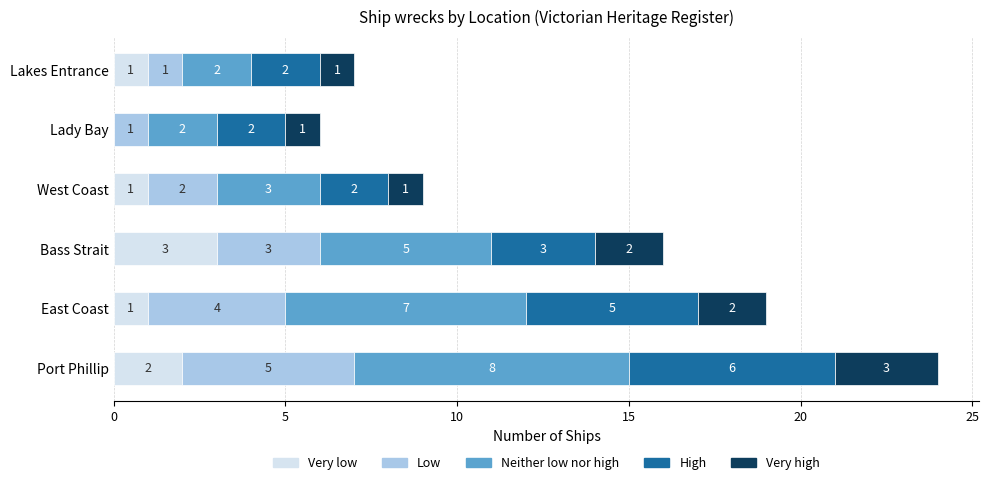

What is the total value across all series at West Coast?

9